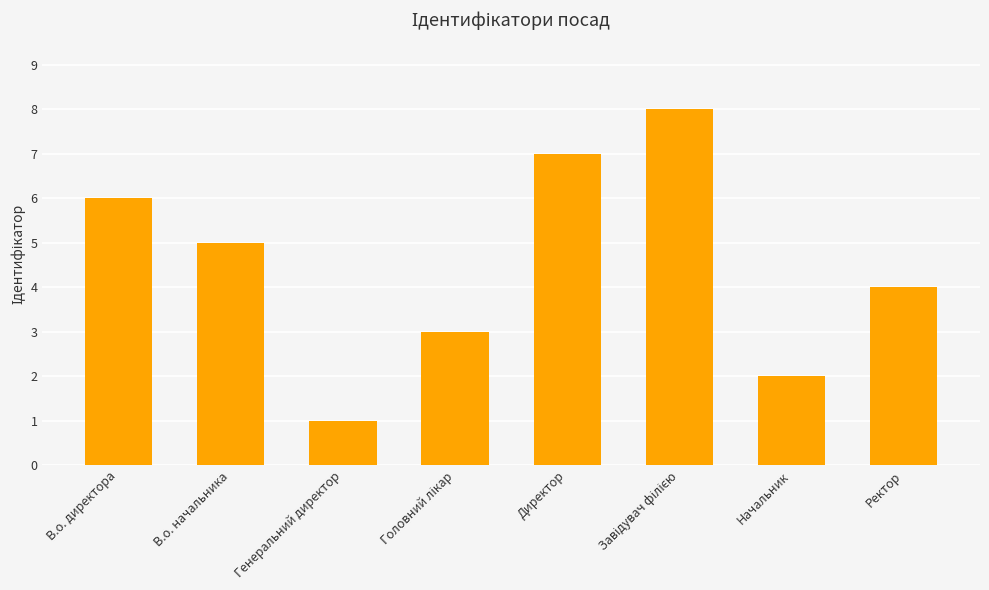

What is the difference between the second highest and minimum values?

6